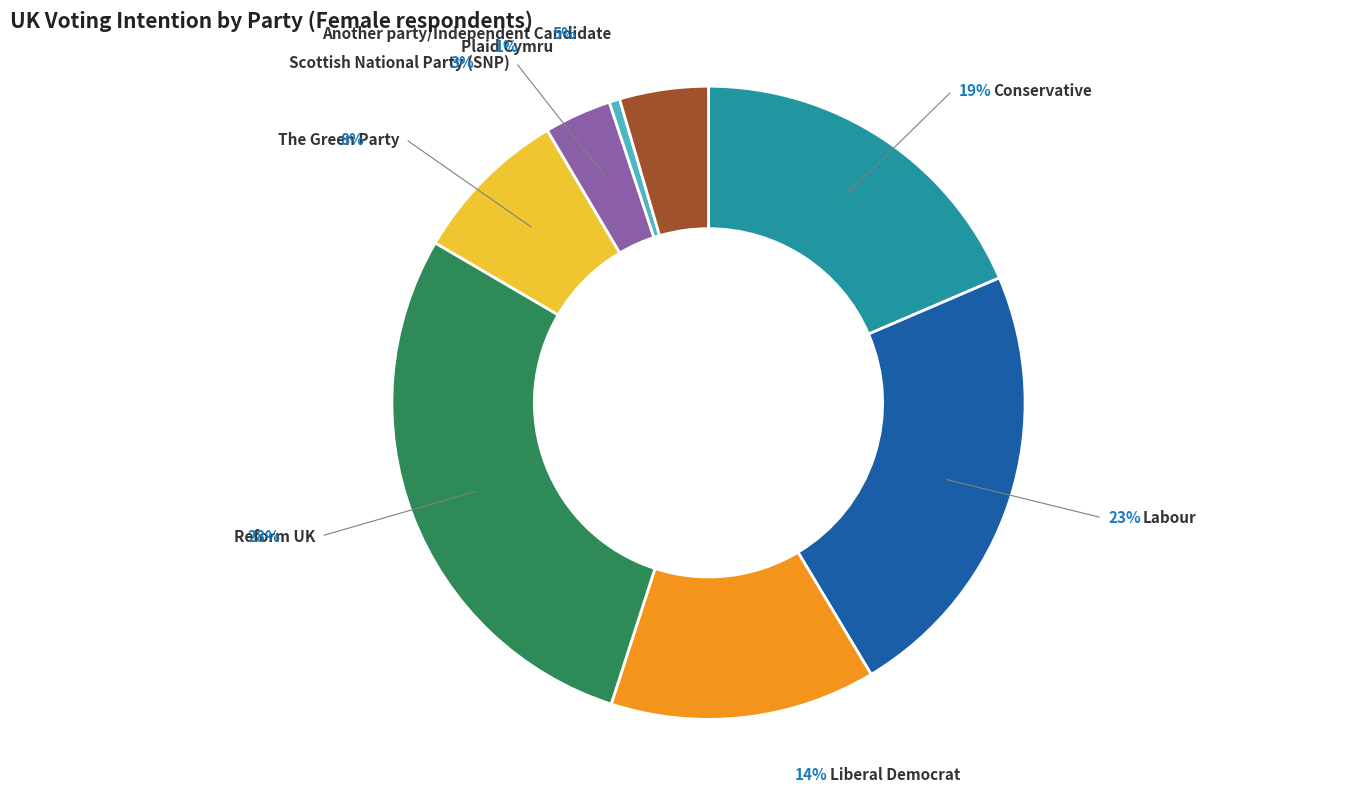

Between Liberal Democrat and The Green Party, which is larger?

Liberal Democrat